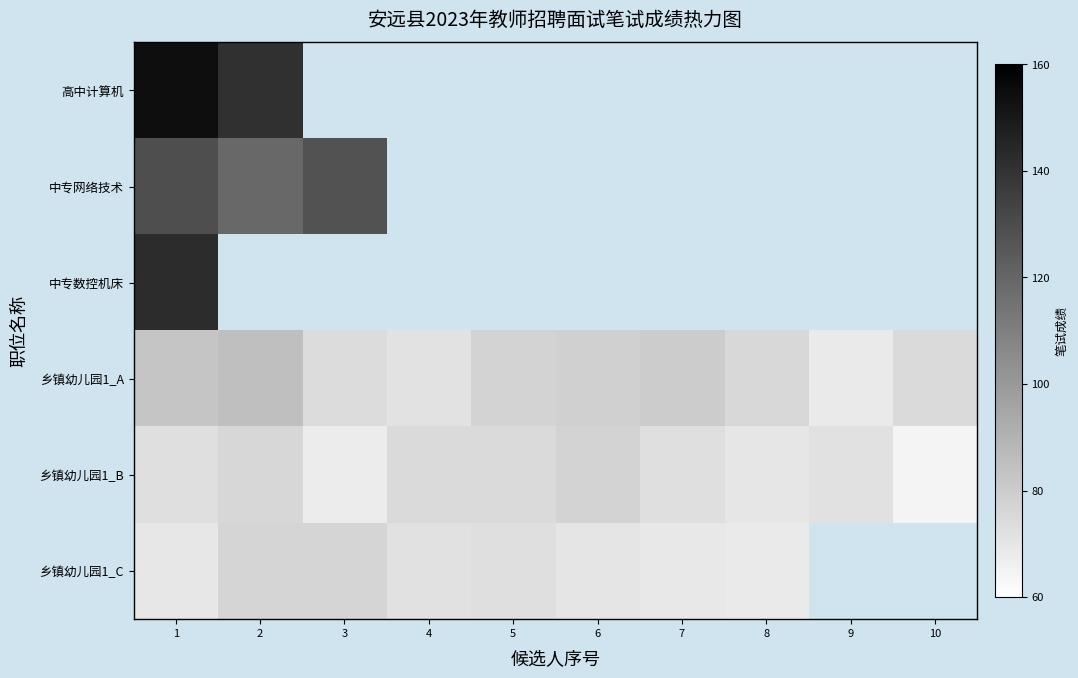

At 3, list the series in order from largest to smallest.

高中计算机, 中专网络技术, 中专数控机床, 乡镇幼儿园1_C, 乡镇幼儿园1_A, 乡镇幼儿园1_B